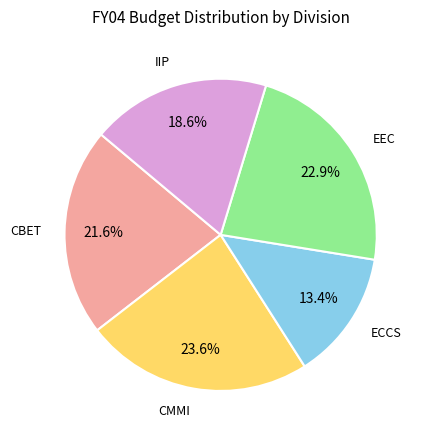

Is the sum of IIP and CBET greater than half?

No